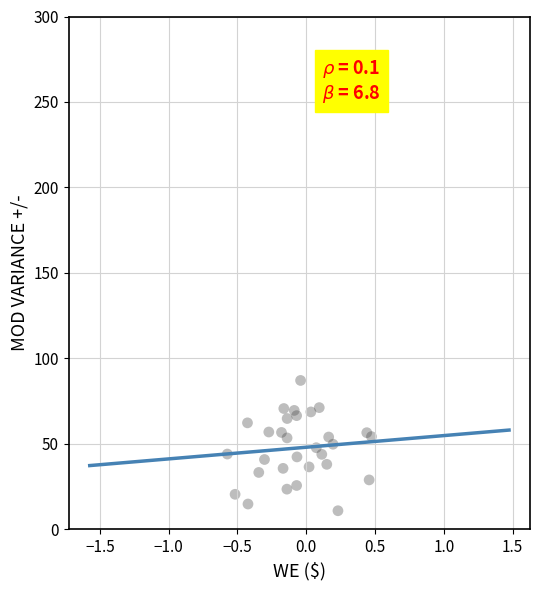

What is the range of Y values (max minus min)?

76.2